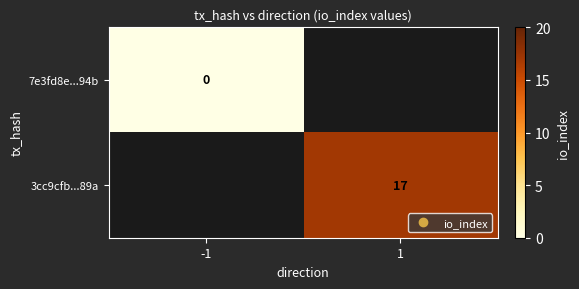

What is the maximum value shown in the chart?

17.0